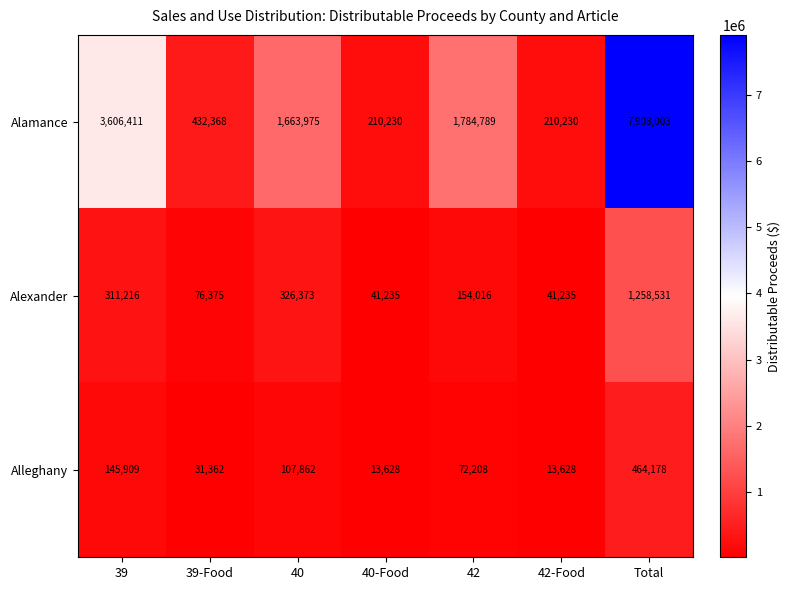

How many data points does each series have?

7